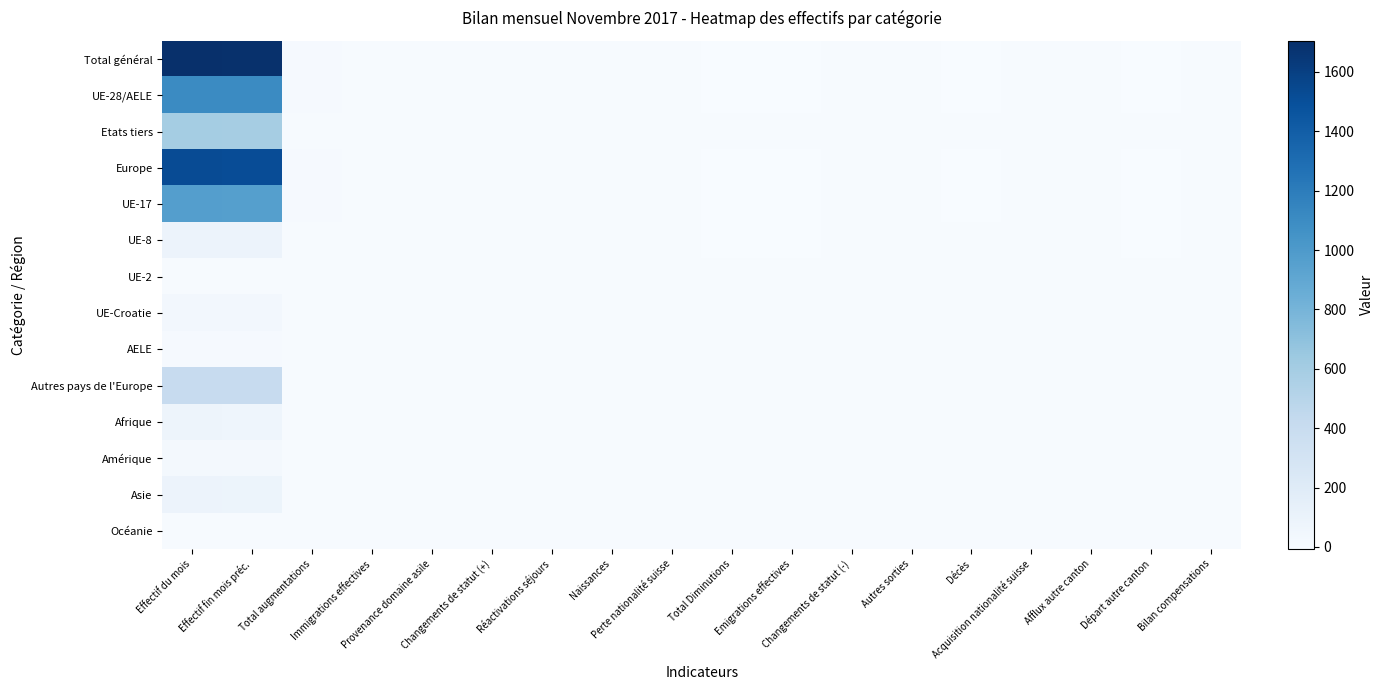

Which series has the largest total across all categories?

Total général